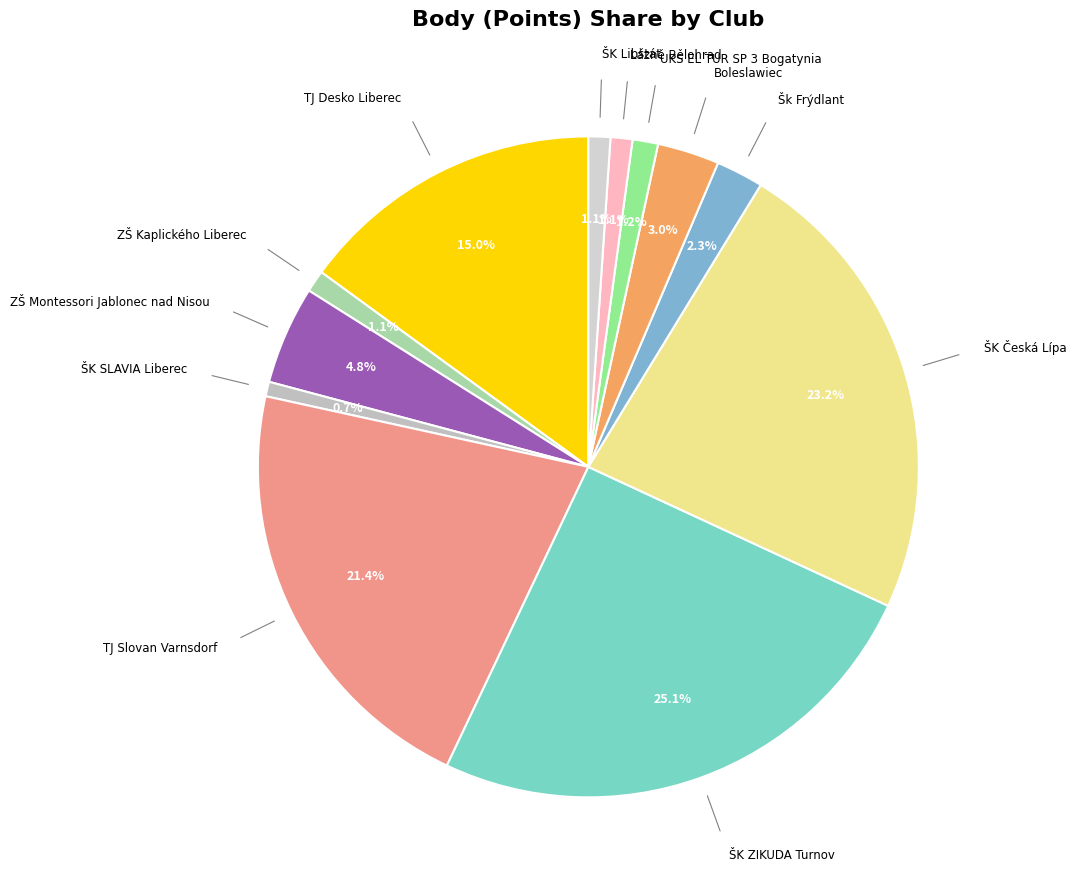

To the nearest percent, what percentage of the pie is ŠK ZIKUDA Turnov?

25%